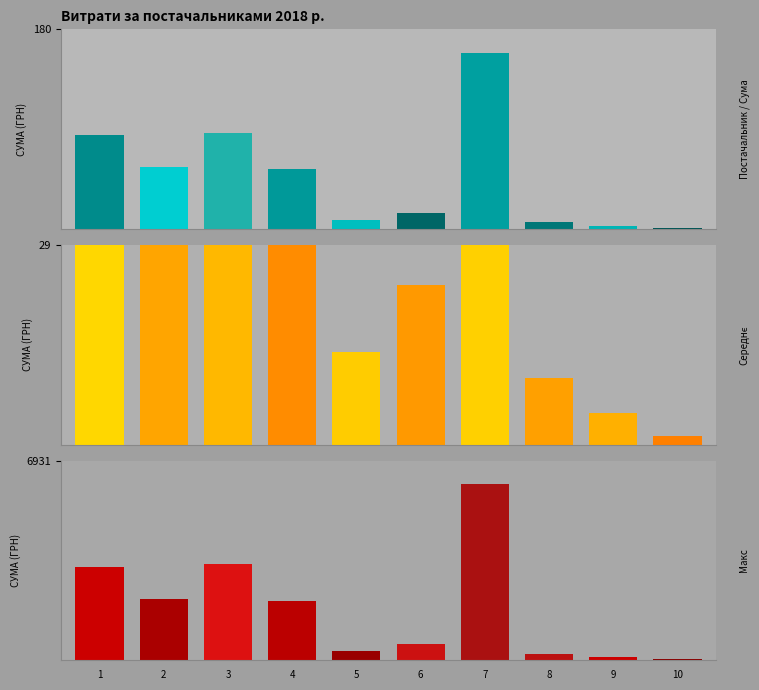

Which category has the lowest value across all series?

10